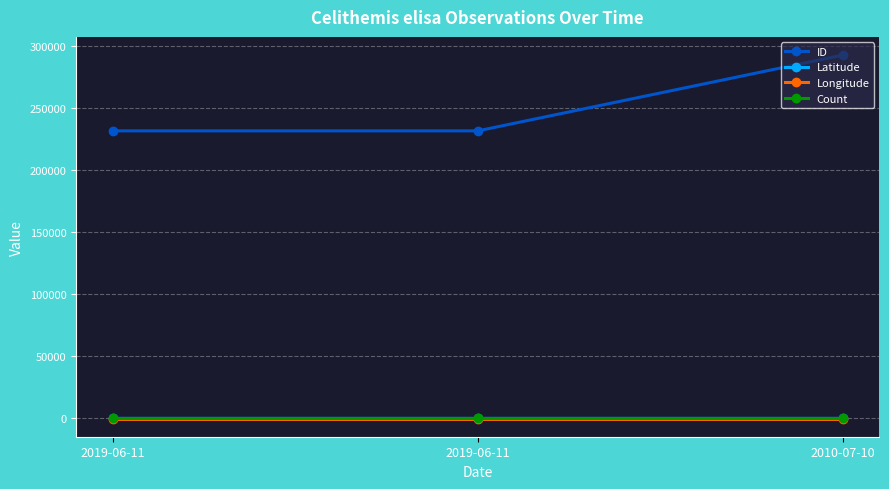

What are all the series names shown in the legend?

ID, Latitude, Longitude, Count